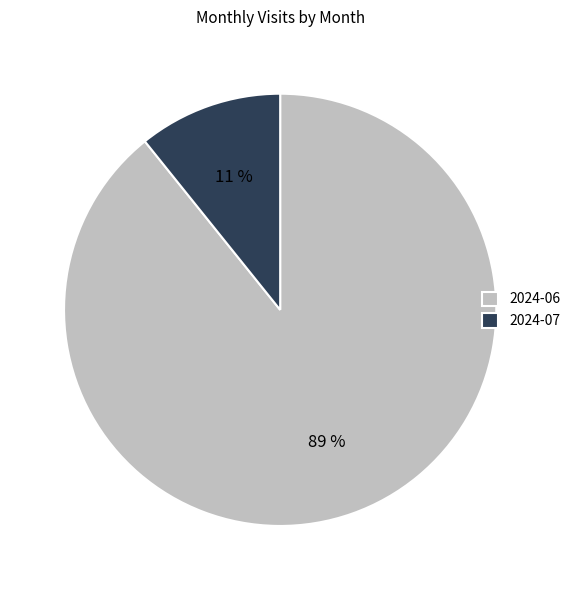

Rank the categories by value from highest to lowest.

2024-06, 2024-07